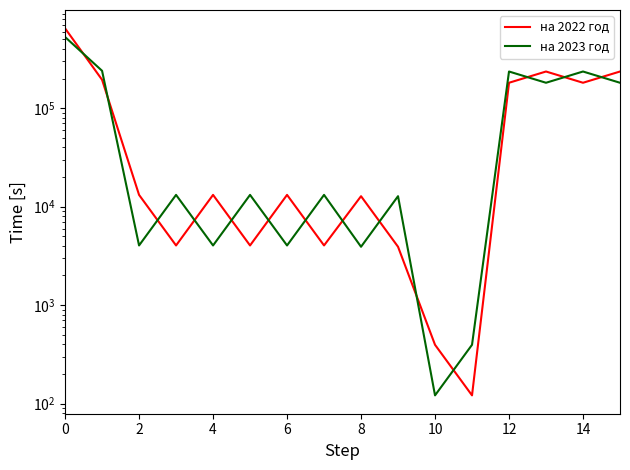

True or false: на 2022 год has more than 0 points higher than both neighbors.

True